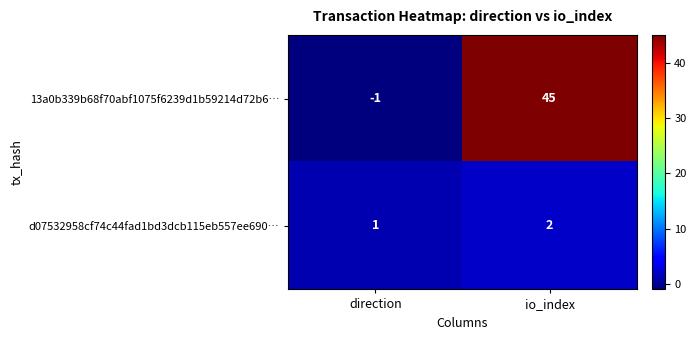

What is the difference between the 13a0b339b68f70abf1075f6239d1b59214d72b6… values at direction and io_index?

46